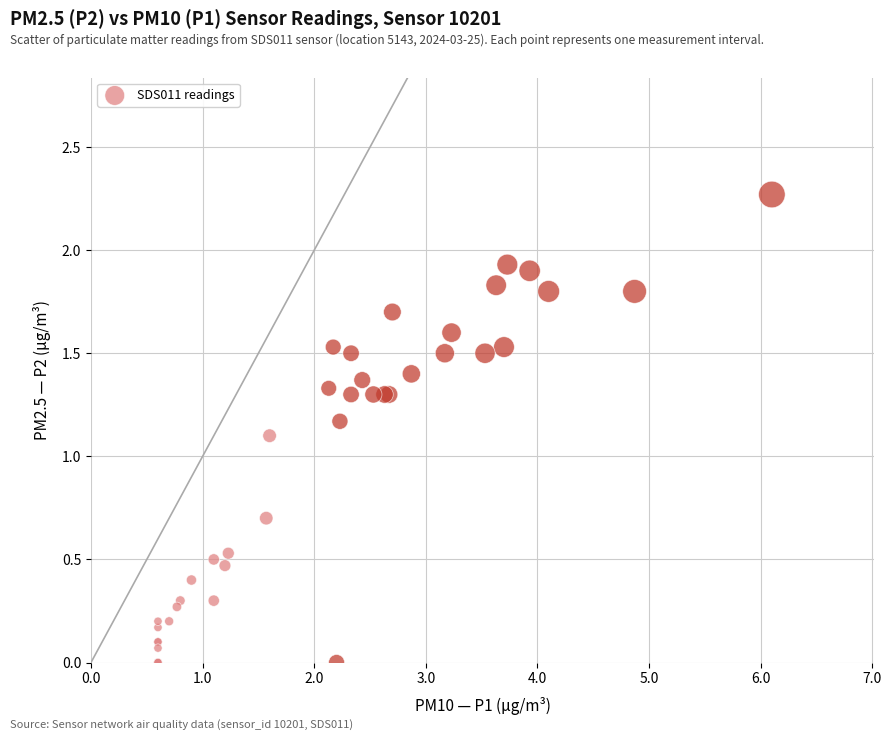

What Y value in the scatter plot is closest to 1?

1.1